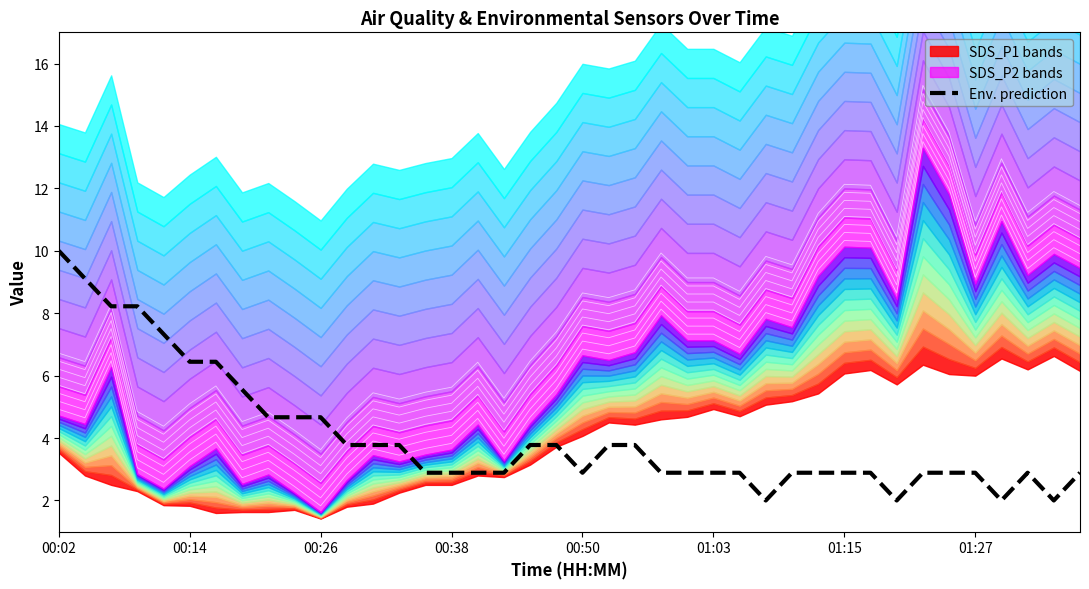

How many data points does each series have?

40